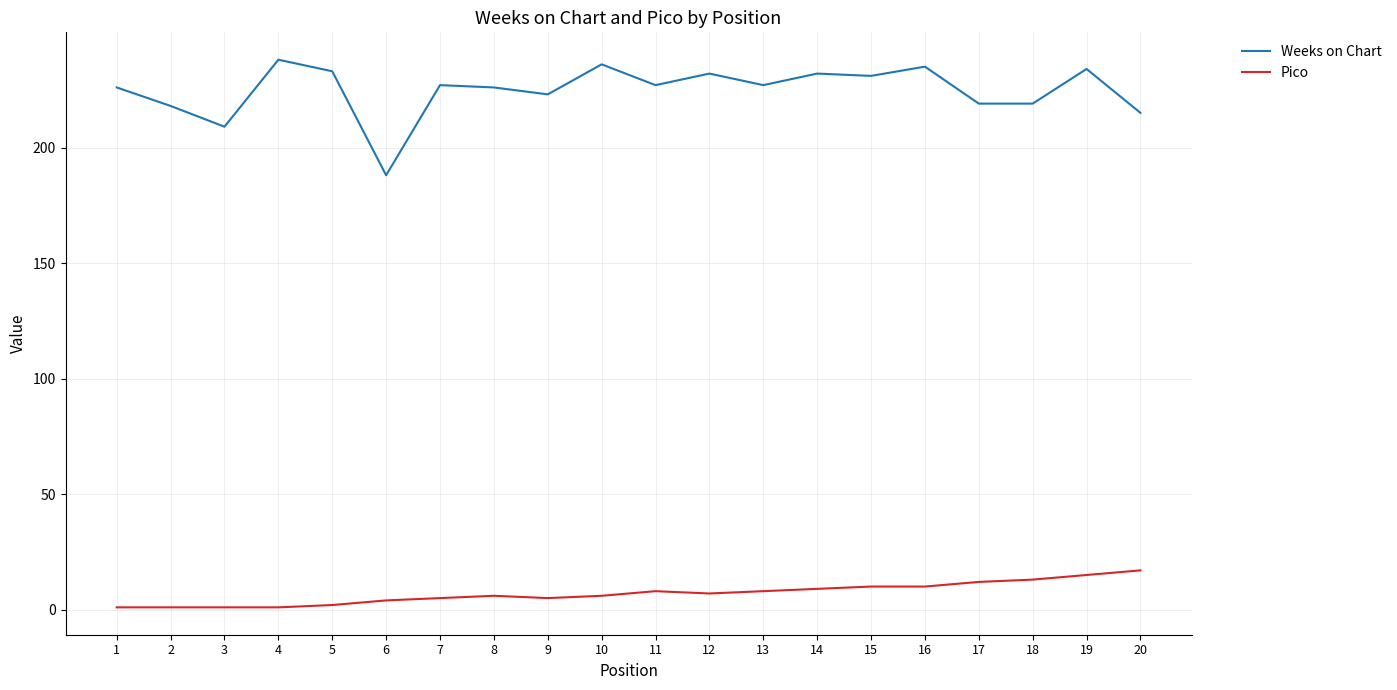

List the series in order of their overall mean, lowest first.

Pico, Weeks on Chart